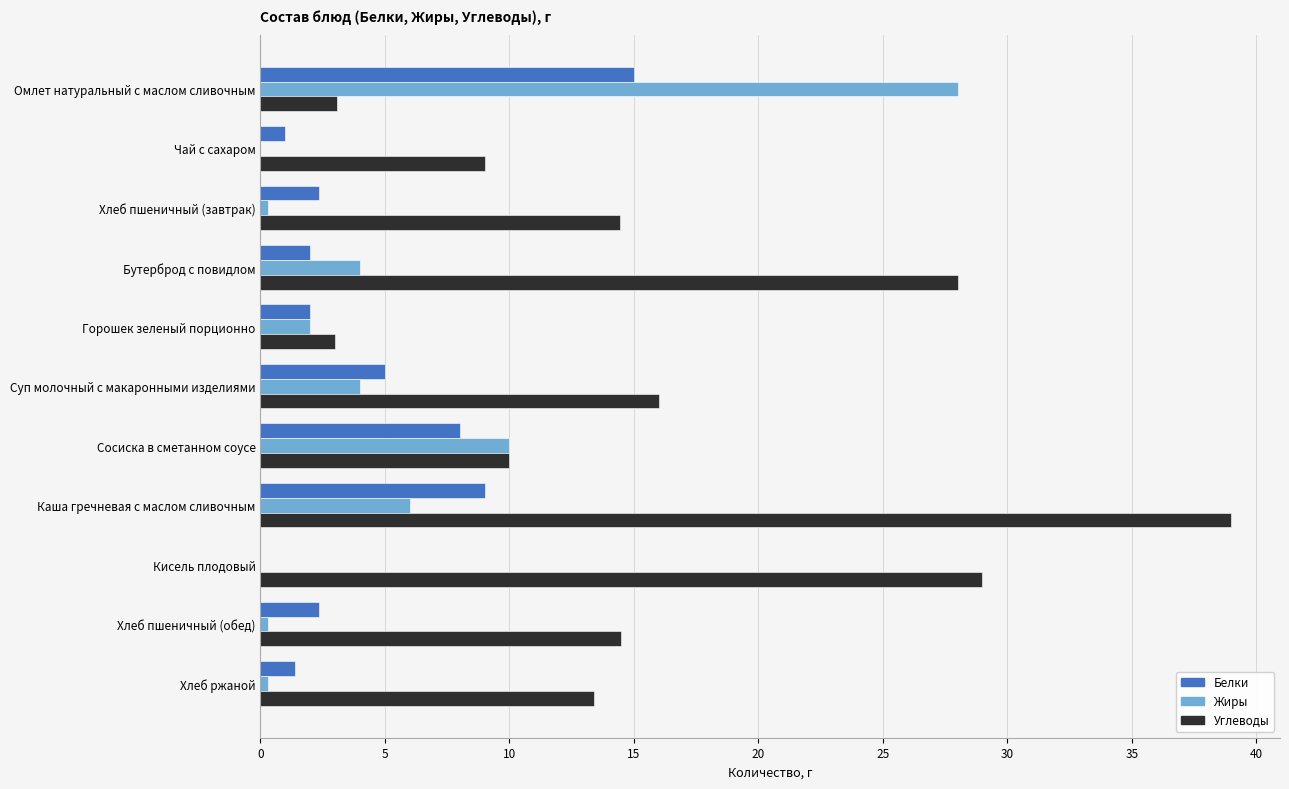

Which series changed the most between Чай с сахаром and Бутерброд с повидлом?

Углеводы